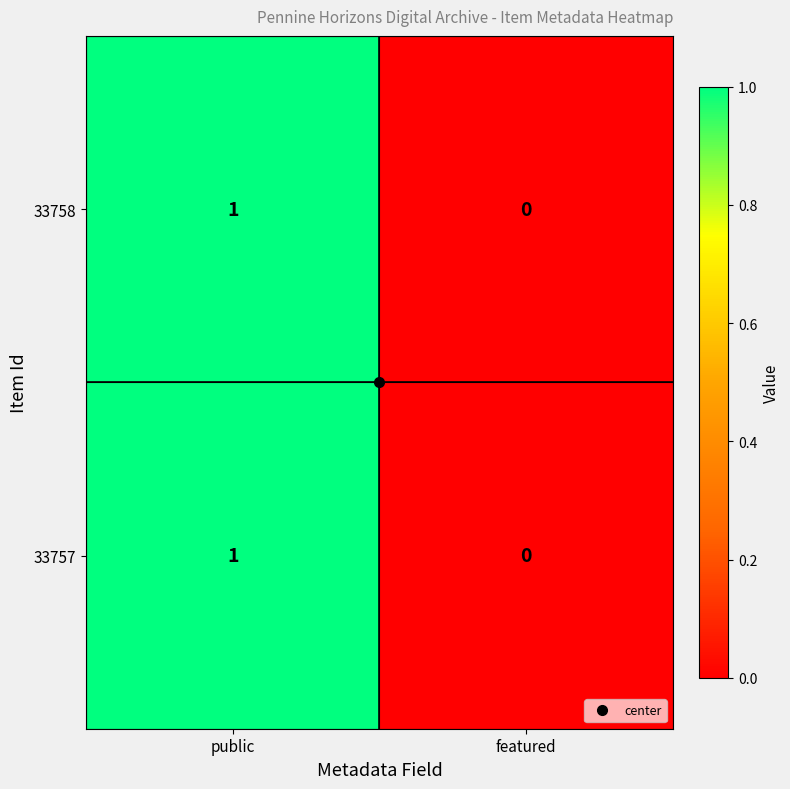

At which category is the sum across all series the highest?

public